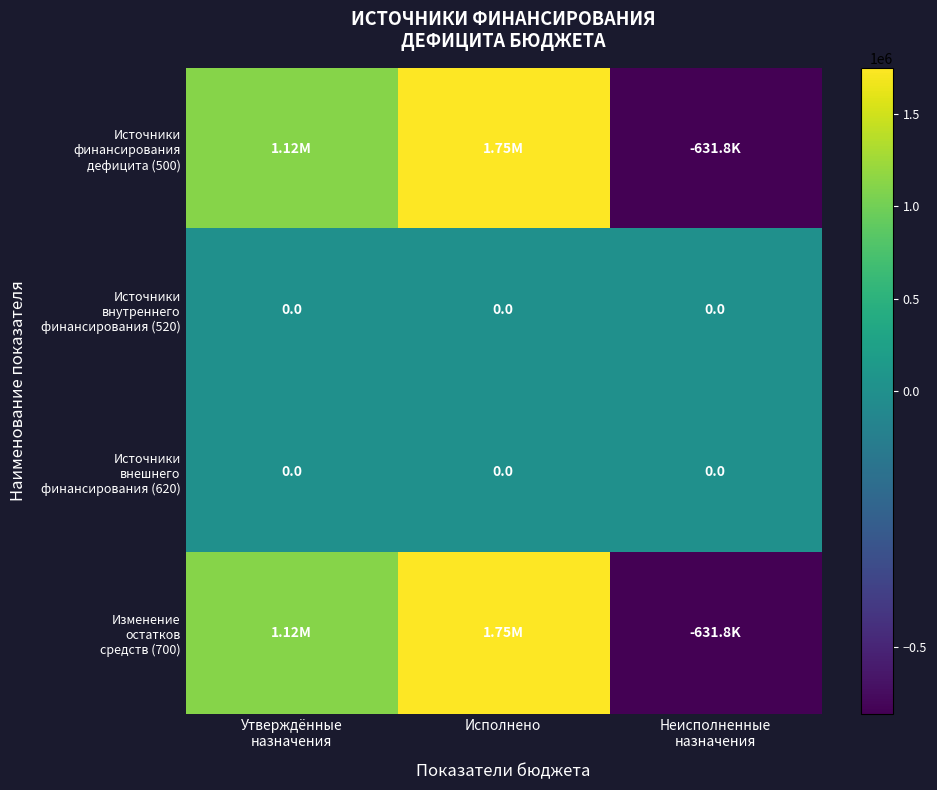

Which category has the highest value in the Источники внутреннего финансирования (520) series?

Утверждённые назначения